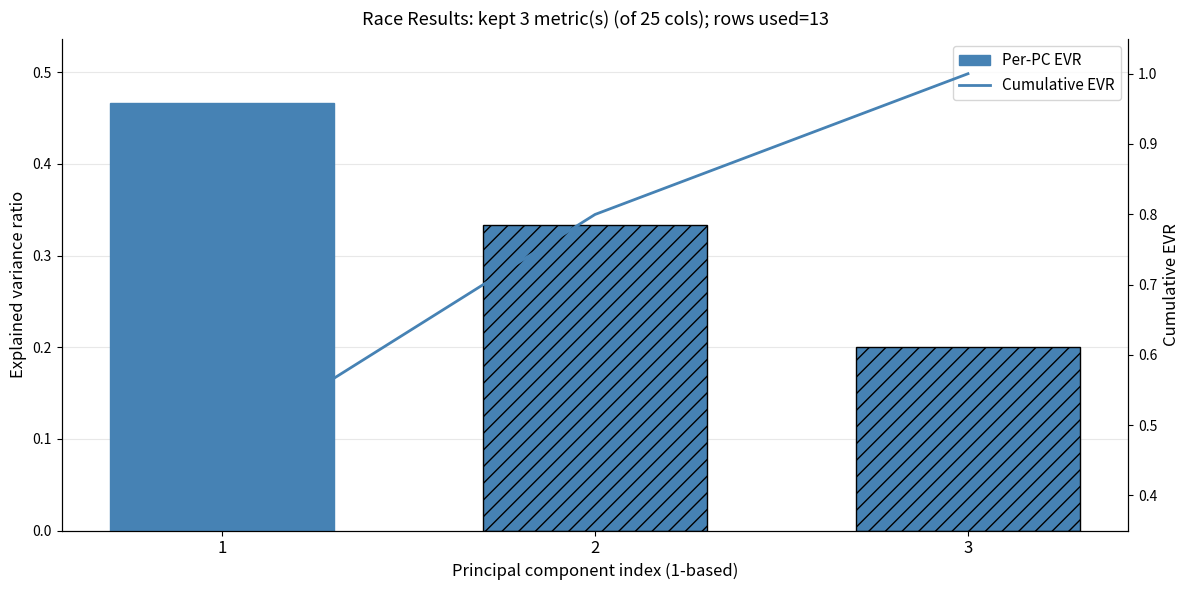

The value at 1 is 0.5. True or false?

True